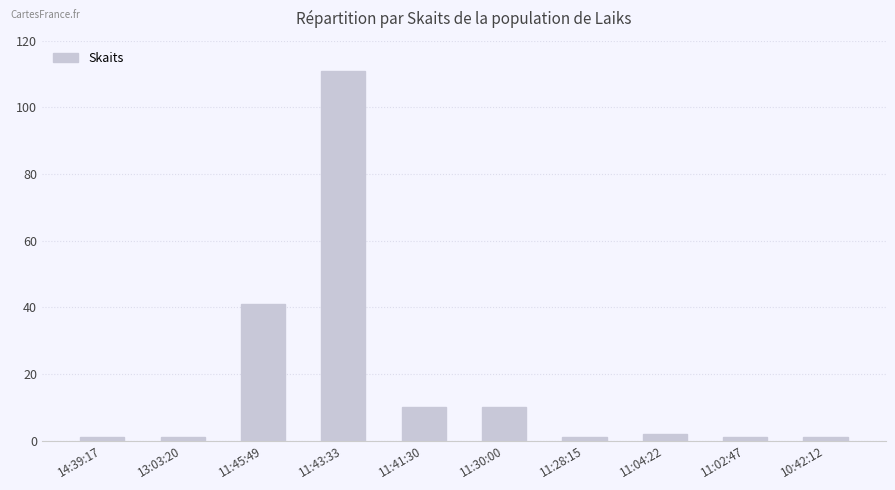

What is the minimum value shown in the chart?

1